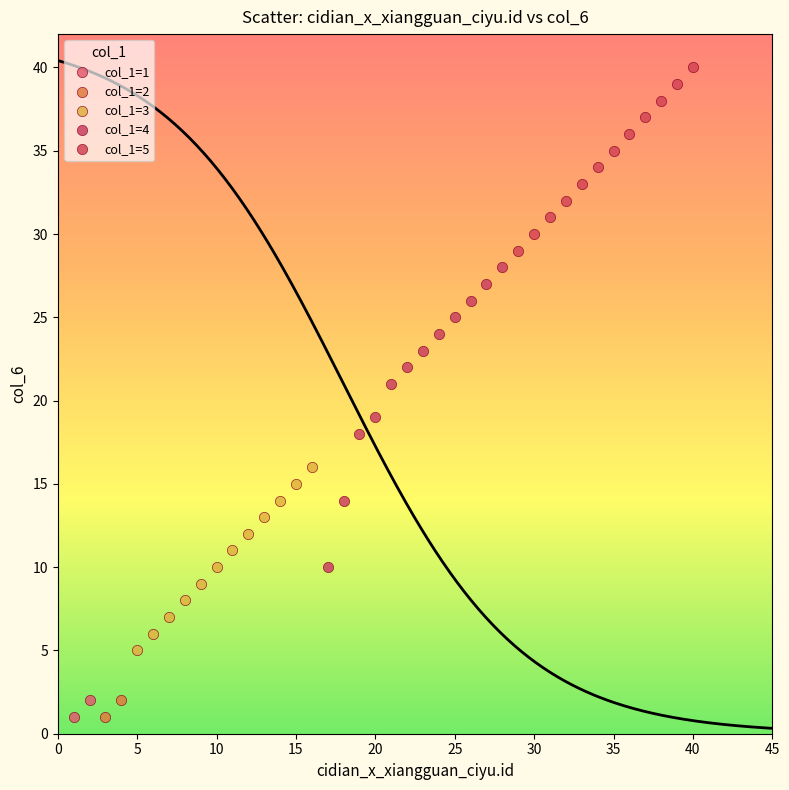

Which series has the widest spread of Y values?

col_1=4